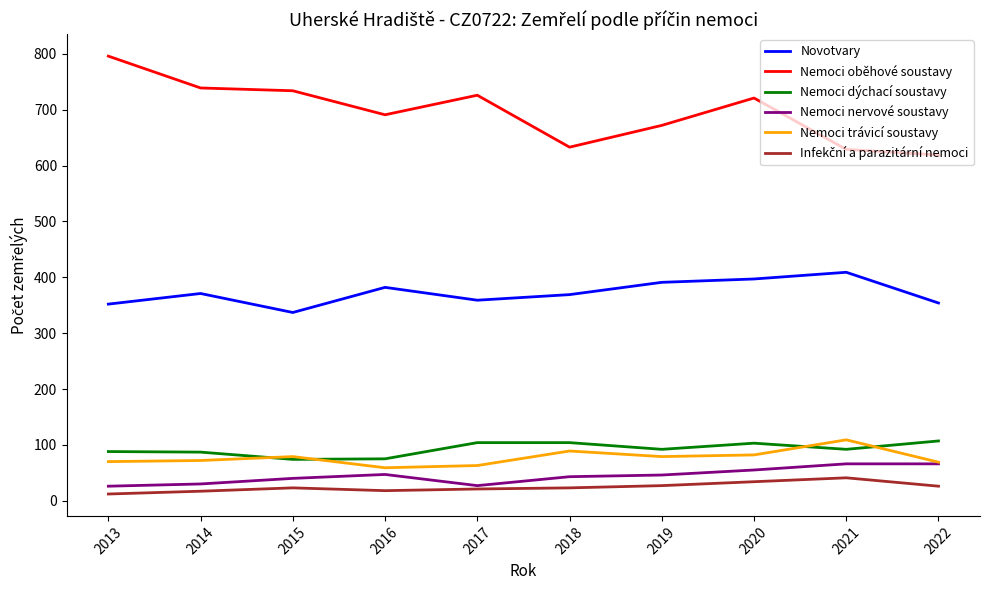

What value does the Nemoci nervové soustavy series have at 2018?

43